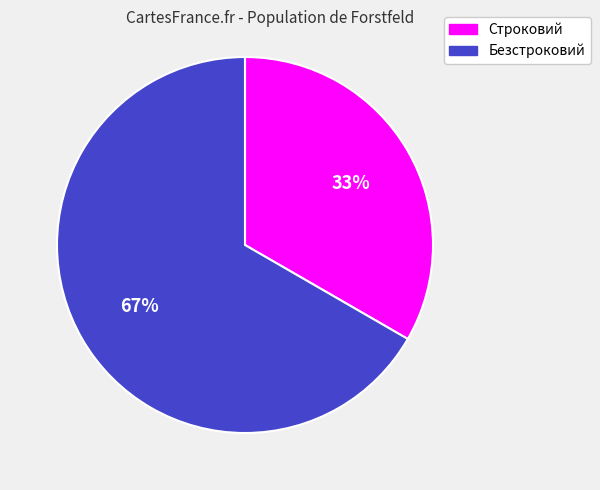

To the nearest percent, what percentage of the pie is Строковий?

33%